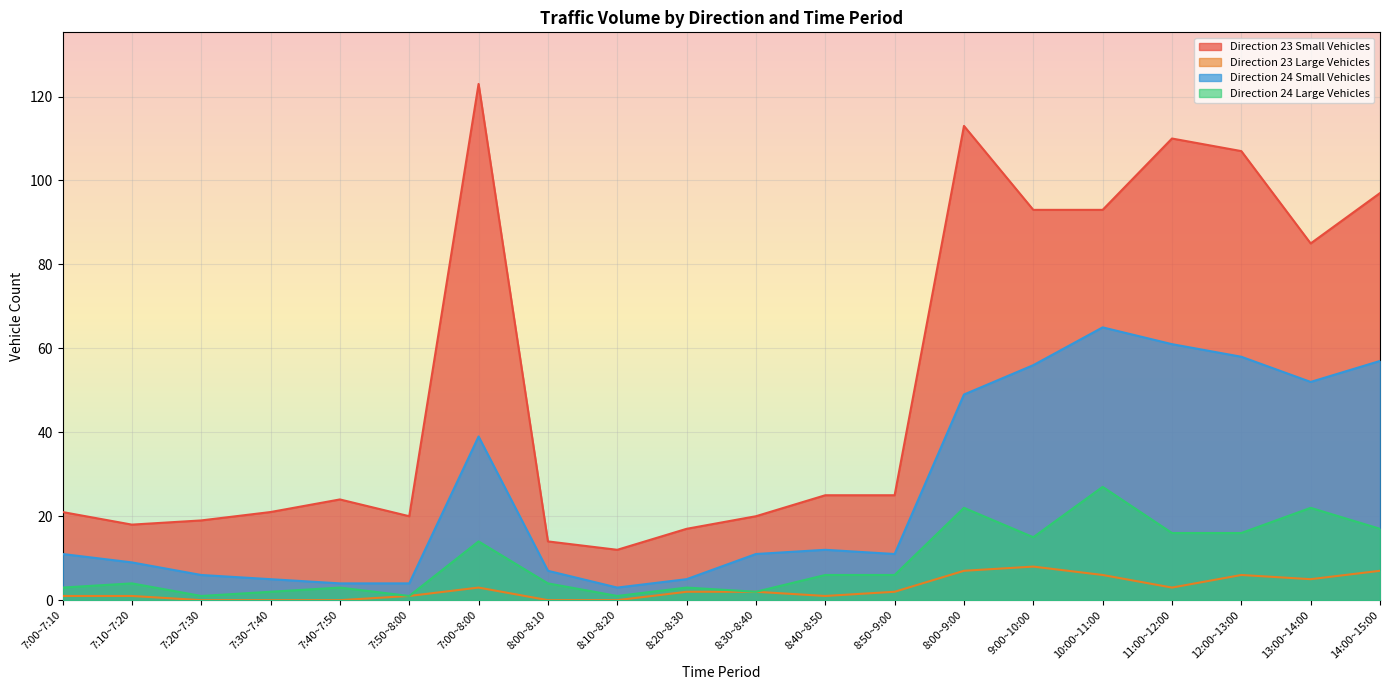

True or false: Direction 23 Large Vehicles and Direction 23 Small Vehicles intersect in this chart.

False